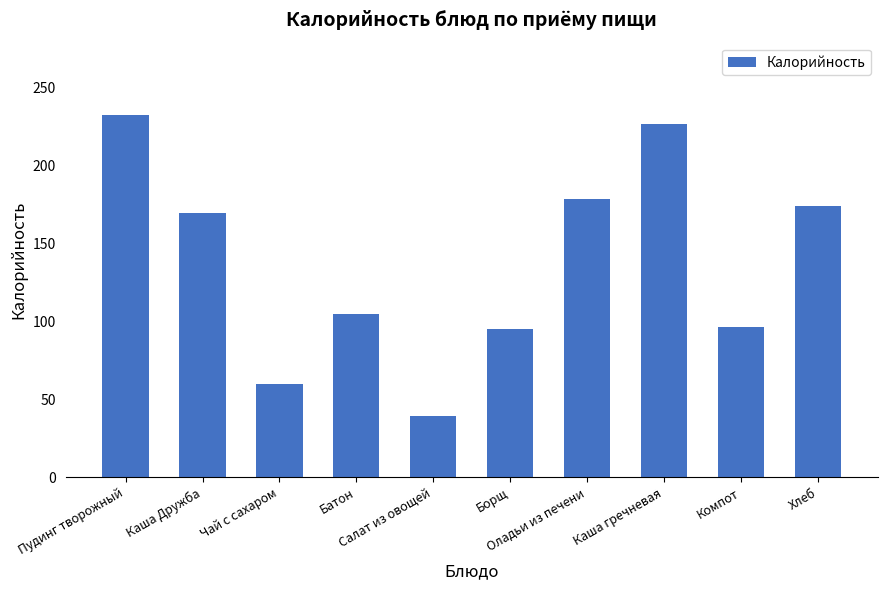

Approximately how many times larger is the value at Пудинг творожный compared to Салат из овощей?

5.9